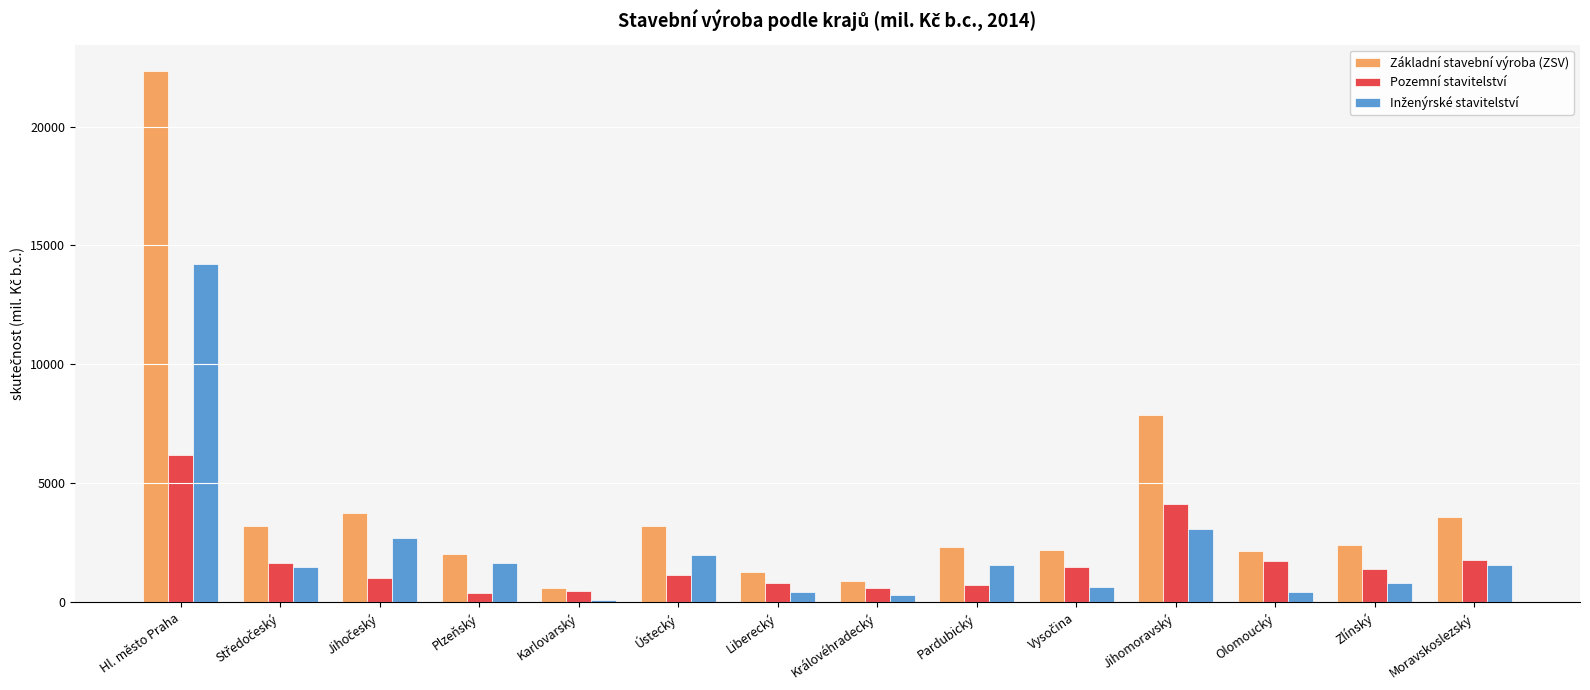

How many groups of bars are there?

14